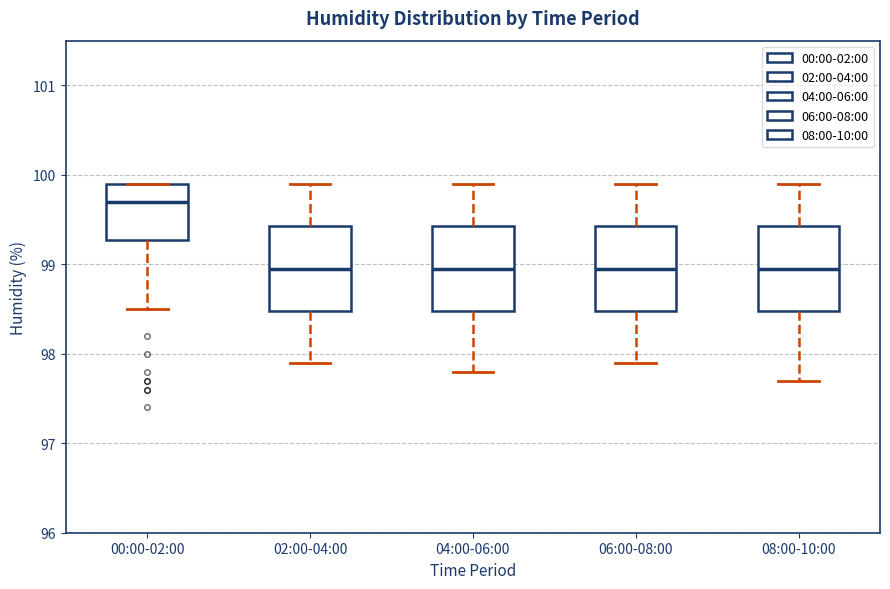

Reading left to right, transcribe this box plot: for each box, give where its median line is, the range the box spans, and where its two whiskers end, as read against the y-axis. The values are not printed on the chart, so give them approximately, as read against the axis.

00:00-02:00: median 99.7, box 99.3 to 99.9, whiskers 98.5 to 99.9
02:00-04:00: median 99.0, box 98.5 to 99.4, whiskers 97.9 to 99.9
04:00-06:00: median 99.0, box 98.5 to 99.4, whiskers 97.8 to 99.9
06:00-08:00: median 99.0, box 98.5 to 99.4, whiskers 97.9 to 99.9
08:00-10:00: median 99.0, box 98.5 to 99.4, whiskers 97.7 to 99.9